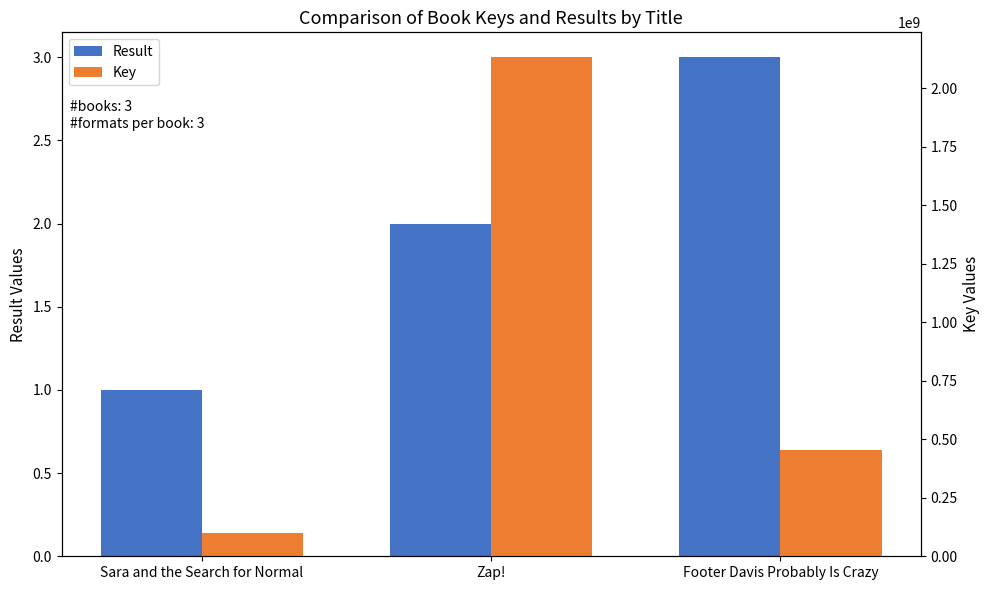

What is the label of the 3rd bar from the left?

Footer Davis Probably Is Crazy